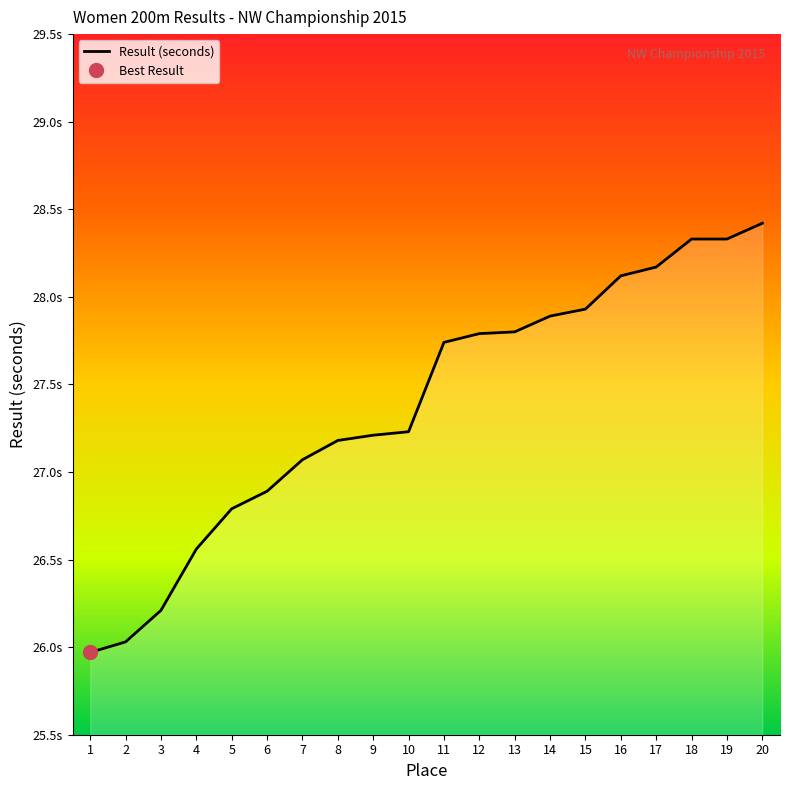

What is the change in value from 7 to 11?

+0.7